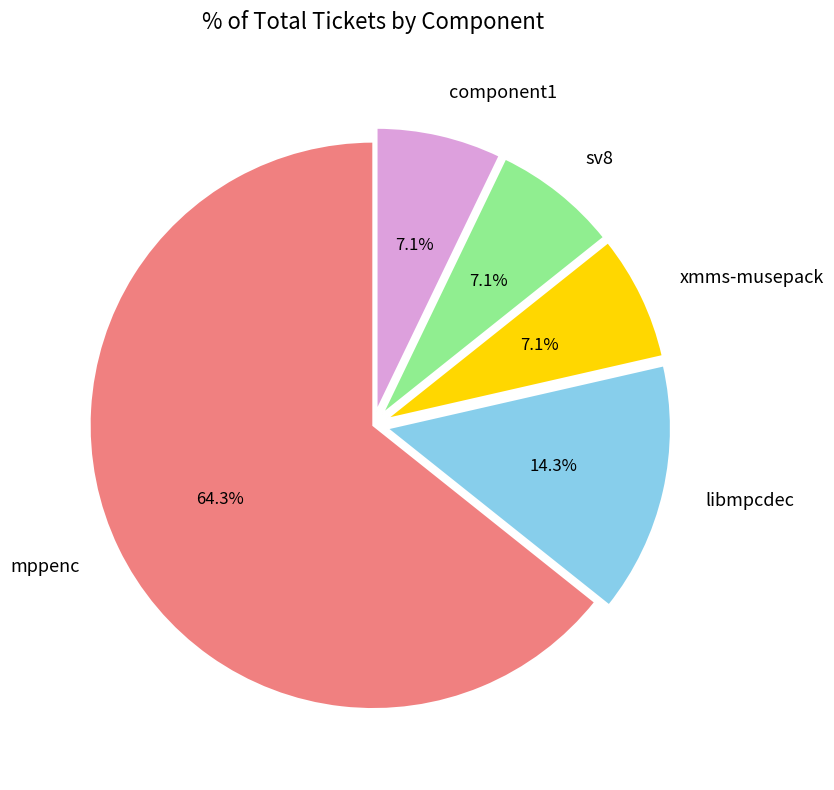

To the nearest percent, what percentage of the pie is mppenc?

64%